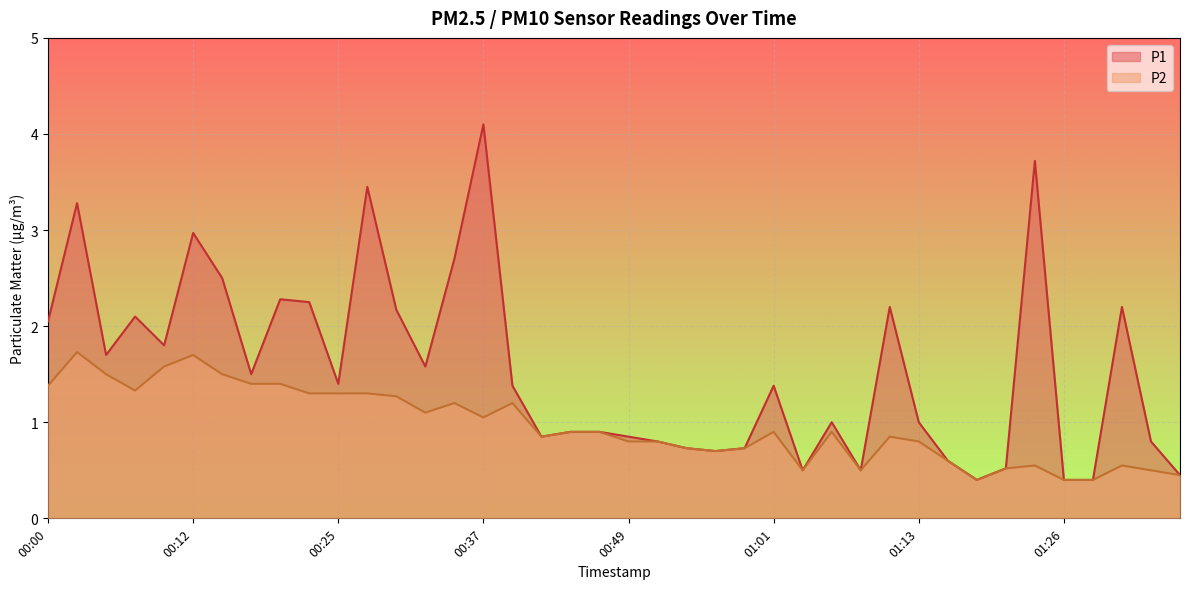

List the labels in order of P2 value, largest first.

00:03, 00:12, 00:10, 00:05, 00:15, 00:17, 00:20, 00:00, 00:08, 00:22, 00:25, 00:27, 00:29, 00:34, 00:39, 00:32, 00:37, 00:44, 00:46, 01:01, 01:06, 00:42, 01:11, 00:49, 00:51, 01:13, 00:54, 00:59, 00:56, 01:16, 01:23, 01:31, 01:21, 01:04, 01:08, 01:33, 01:36, 01:19, 01:26, 01:28